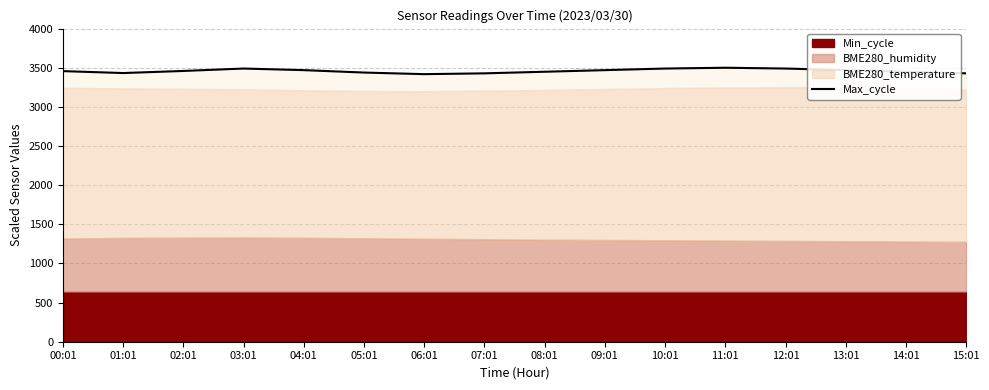

What is the change in value from 10:01 to 15:01?

-61.4